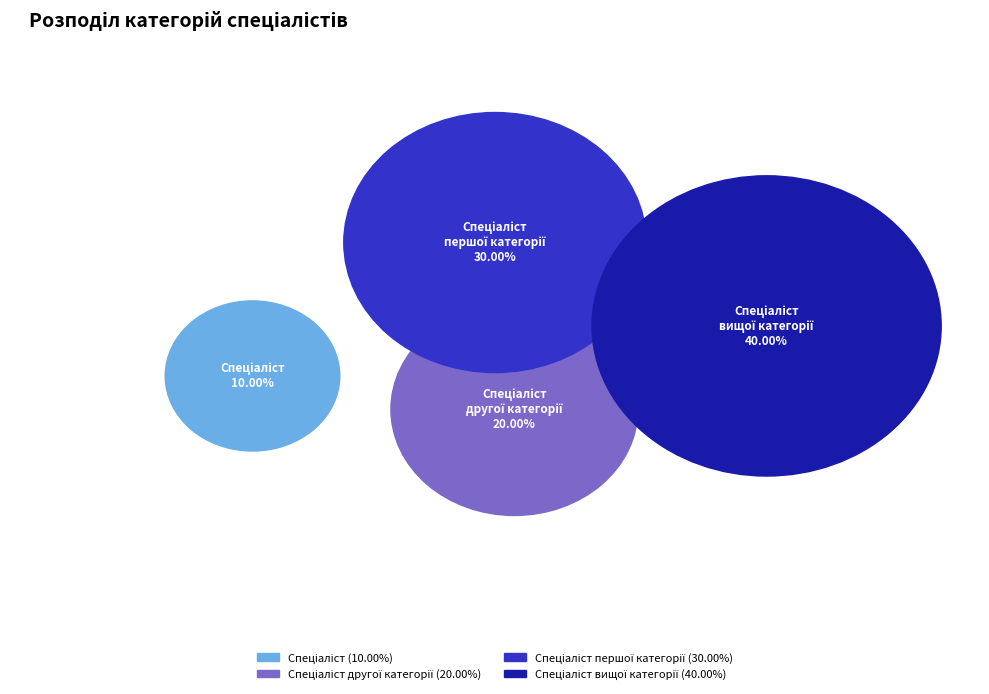

The Спеціаліст першої категорії slice represents 19% of the pie. True or false?

False